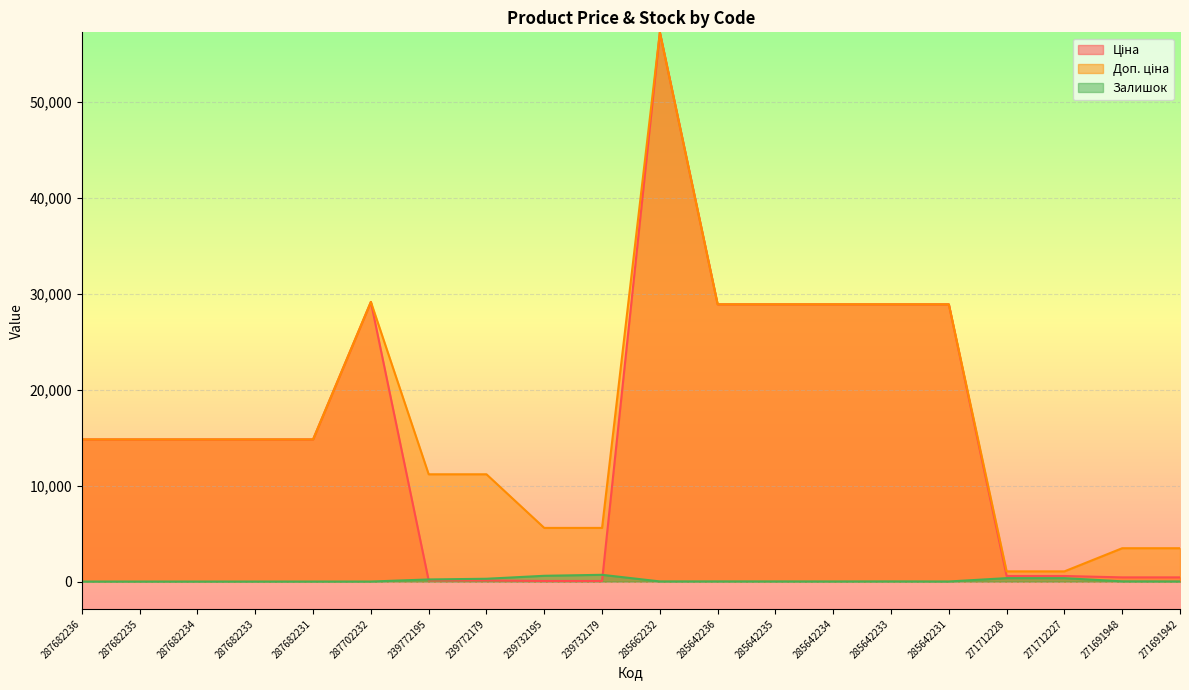

At which label does Ціна first exceed 14817?

287682236